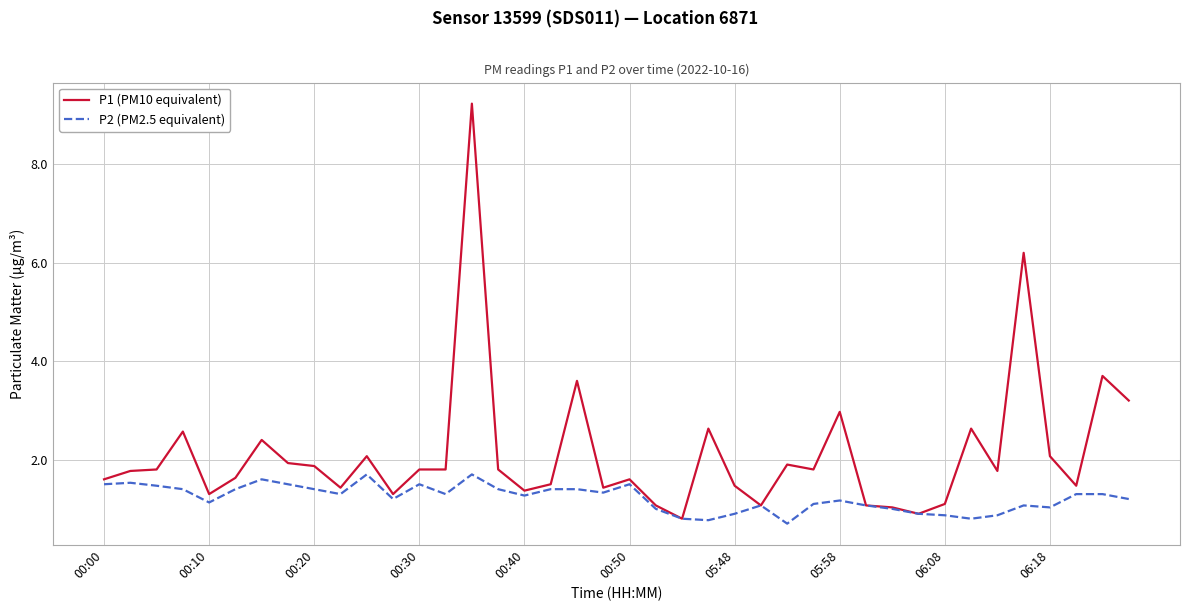

Which series has the largest total across all categories?

P1 (PM10 equivalent)